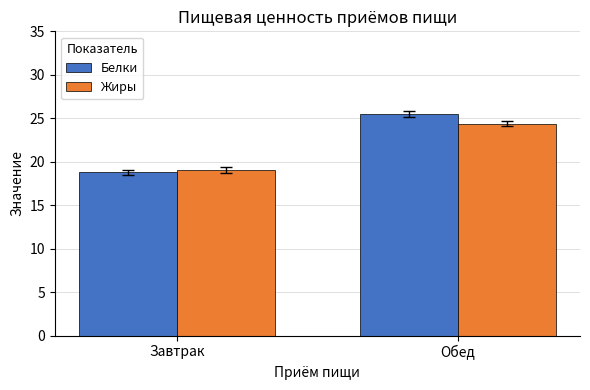

What value does the Жиры series have at Завтрак?

19.1